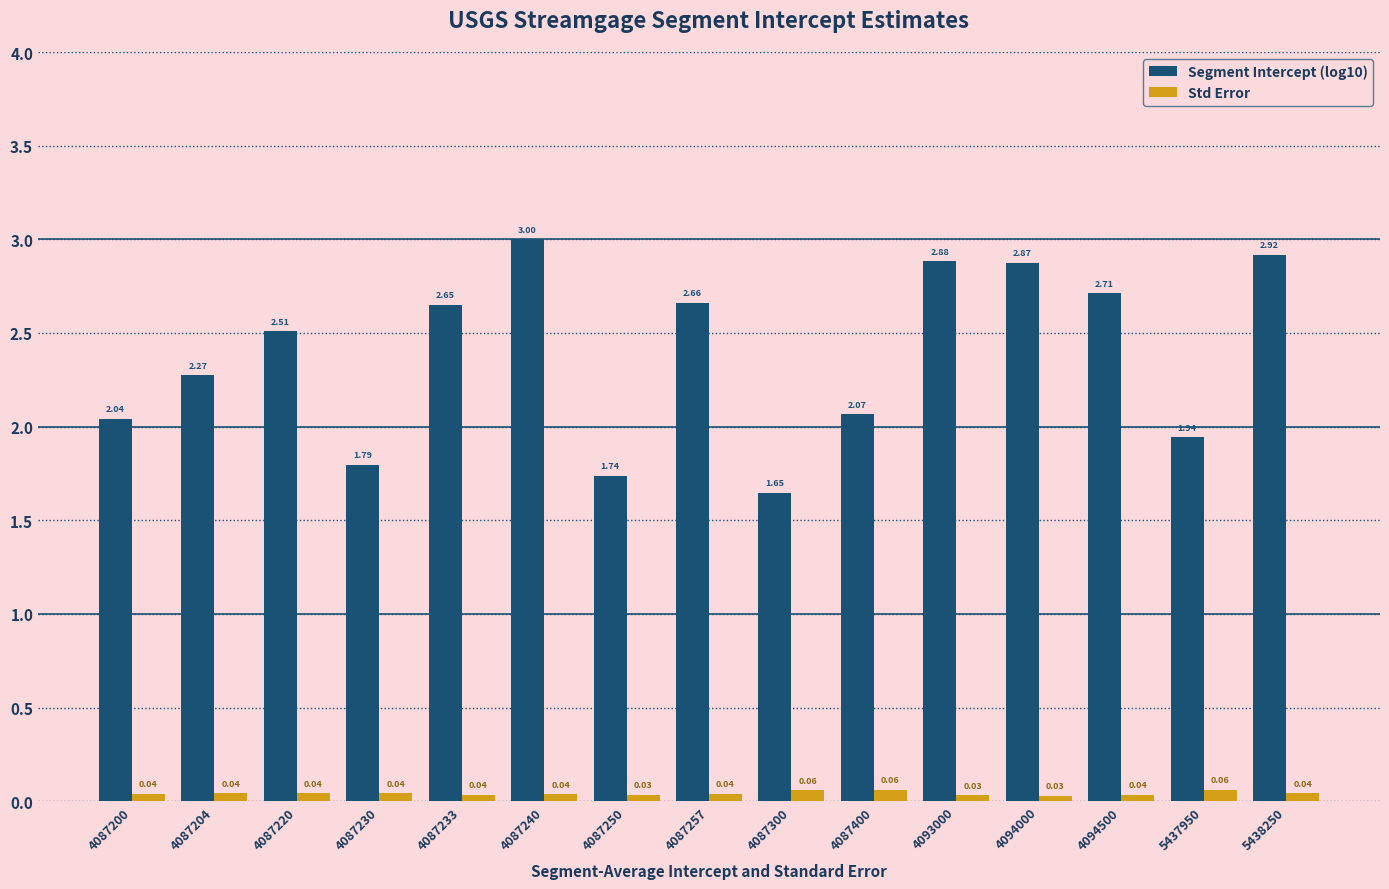

True or false: Segment Intercept (log10) has a value of 1.2 at 4087400.

False